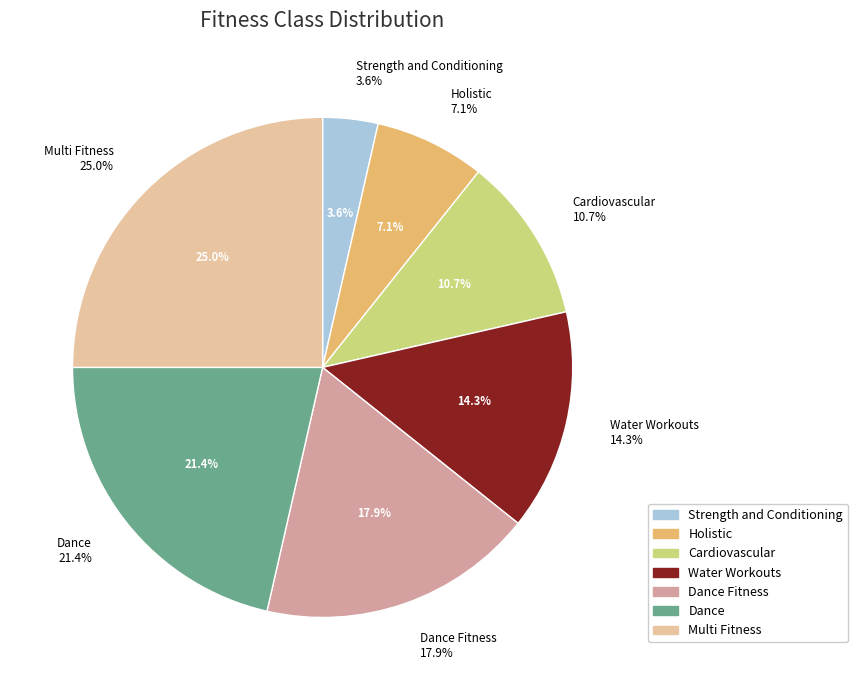

Does Holistic represent more than half of the total?

No